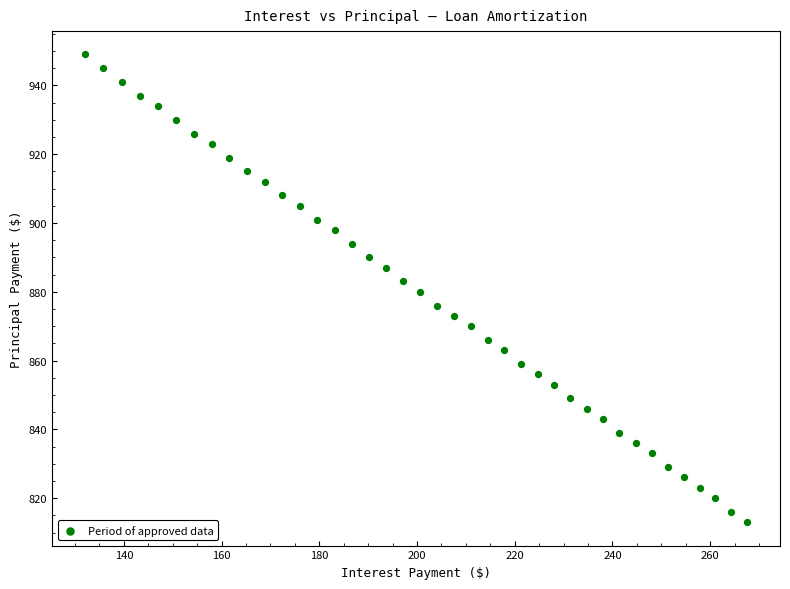

What is the range of Y values (max minus min)?

136